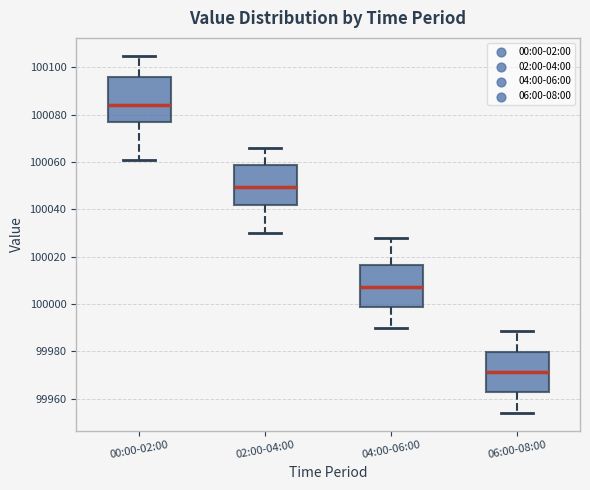

Reading left to right, transcribe this box plot: for each box, give where its median line is, the range the box spans, and where its two whiskers end, as read against the y-axis. The values are not printed on the chart, so give them approximately, as read against the axis.

00:00-02:00: median 100084, box 100078 to 100096, whiskers 100060 to 100104
02:00-04:00: median 100050, box 100042 to 100058, whiskers 100030 to 100066
04:00-06:00: median 100008, box 99998 to 100016, whiskers 99990 to 100028
06:00-08:00: median 99972, box 99962 to 99980, whiskers 99954 to 99988